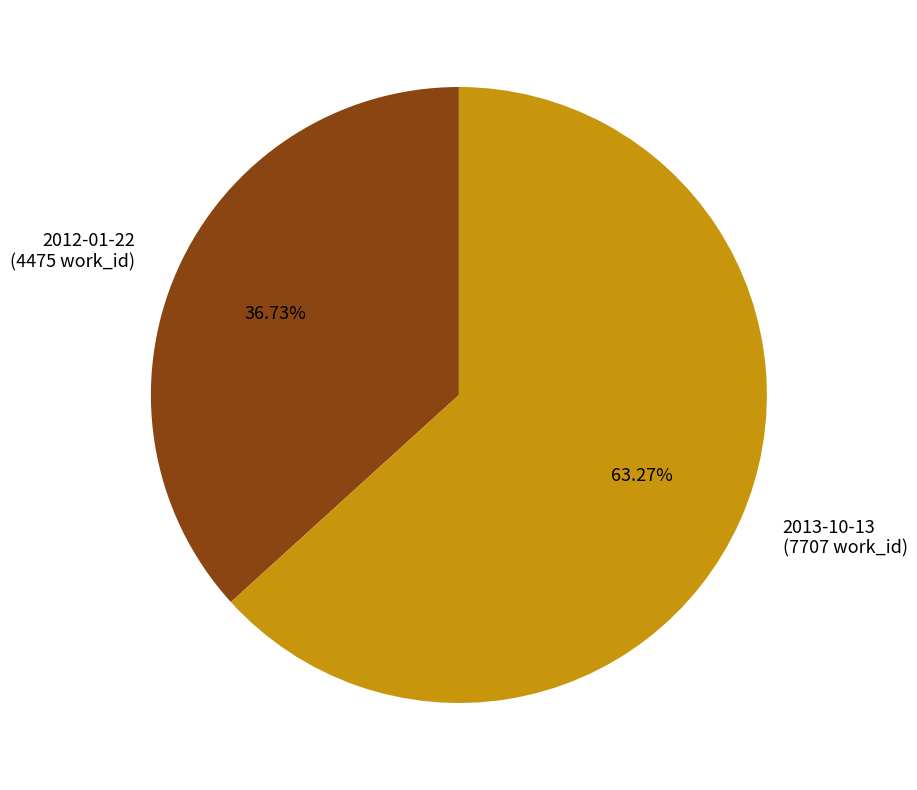

Which slice represents more than half of the pie?

2013-10-13 (7707 work_id)